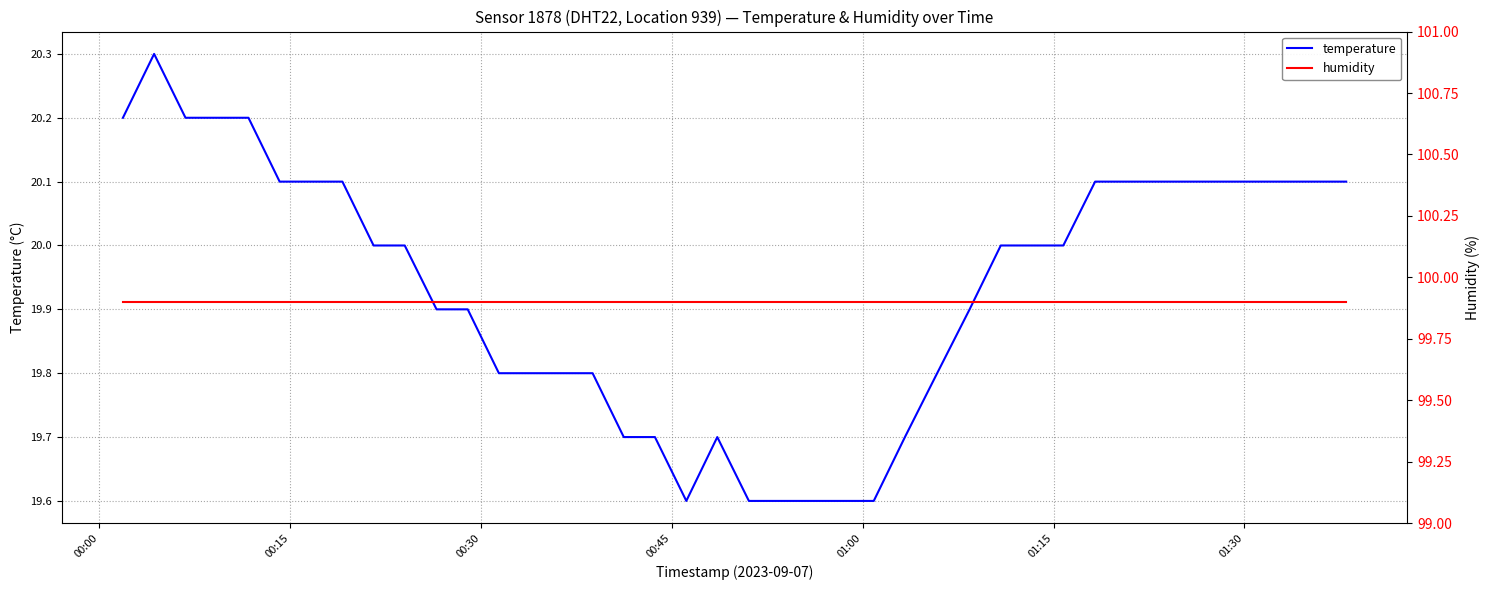

List the series in order of their peak value, highest first.

humidity, temperature